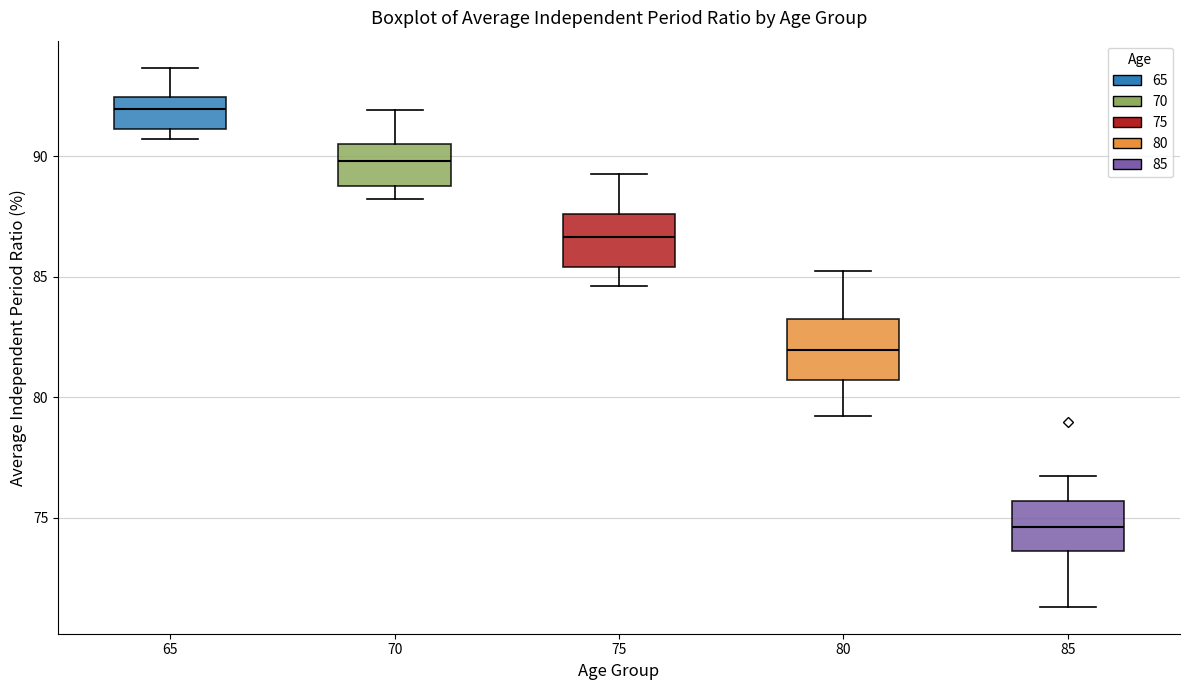

Reading left to right, transcribe this box plot: for each box, give where its median line is, the range the box spans, and where its two whiskers end, as read against the y-axis. The values are not printed on the chart, so give them approximately, as read against the axis.

65: median 92.0, box 91.0 to 92.5, whiskers 90.5 to 93.5
70: median 90.0, box 89.0 to 90.5, whiskers 88.0 to 92.0
75: median 86.5, box 85.5 to 87.5, whiskers 84.5 to 89.0
80: median 82.0, box 80.5 to 83.0, whiskers 79.0 to 85.0
85: median 74.5, box 73.5 to 75.5, whiskers 71.5 to 76.5